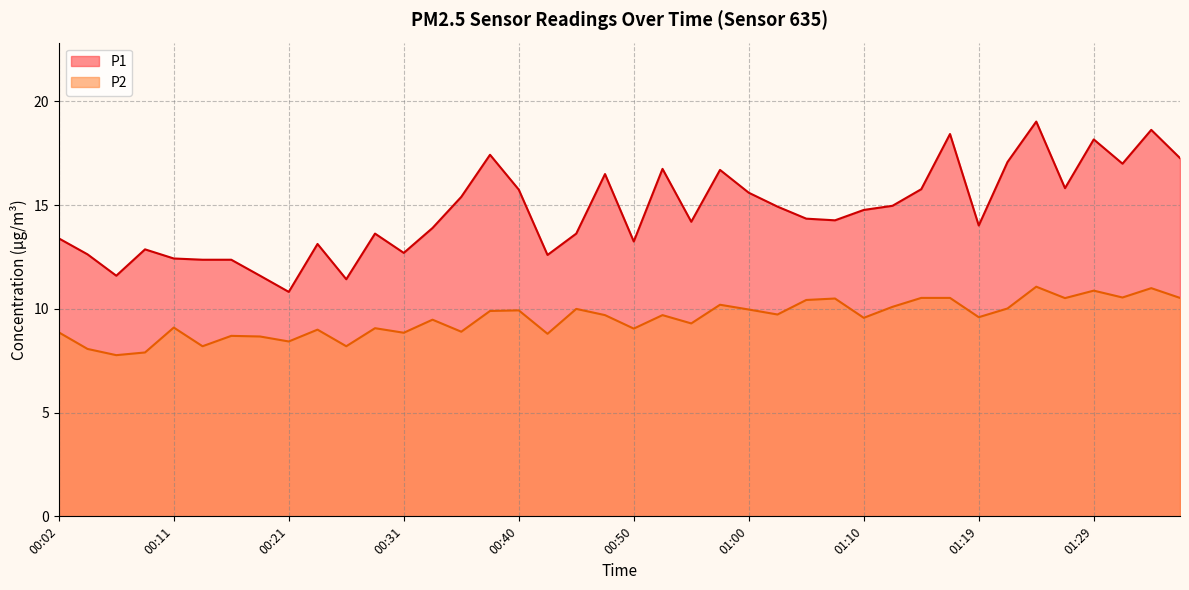

Between 00:26 and 00:36, which series saw the biggest shift?

P1